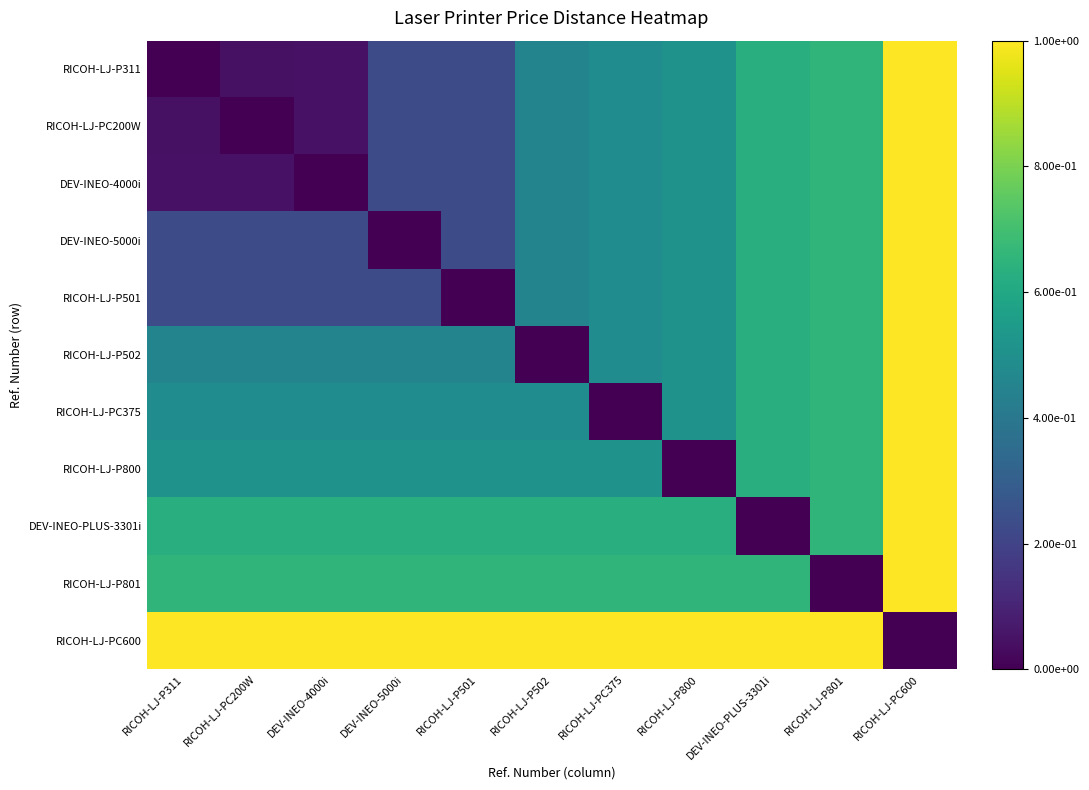

Which has a higher value, RICOH-LJ-PC375 or RICOH-LJ-P502?

RICOH-LJ-PC375